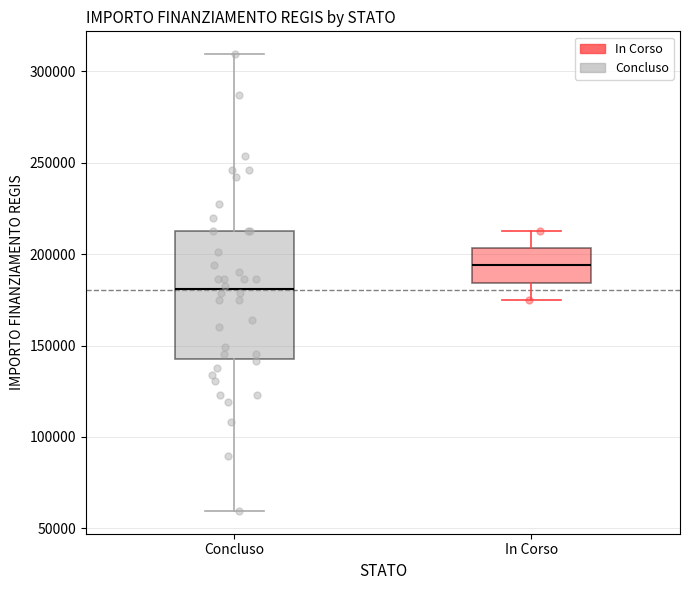

Which box has the lowest median line?

Concluso